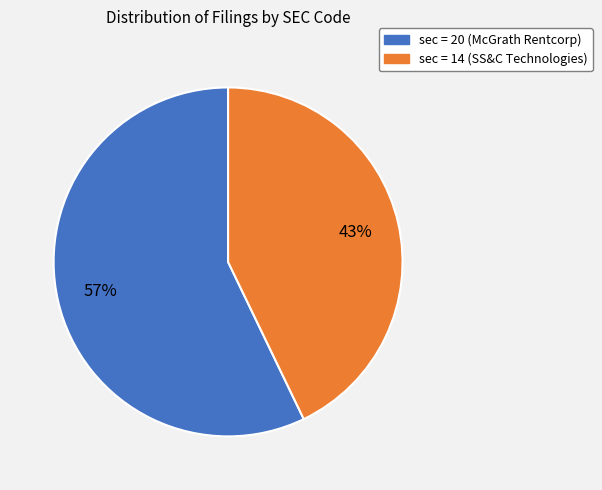

To the nearest percent, what is the average slice percentage?

50%